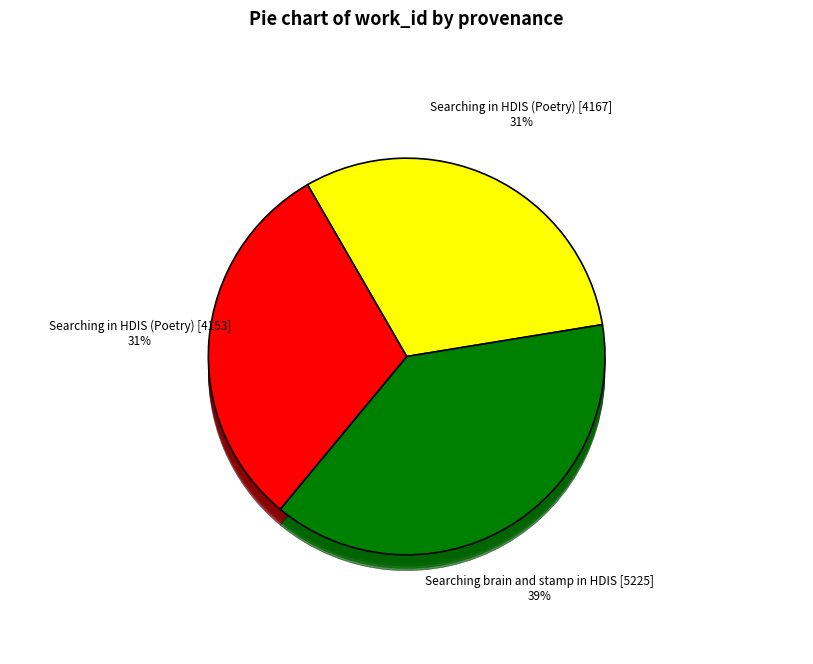

To the nearest percent, what is the combined percentage of Searching brain and stamp in HDIS [5225] and Searching in HDIS (Poetry) [4153]?

69%